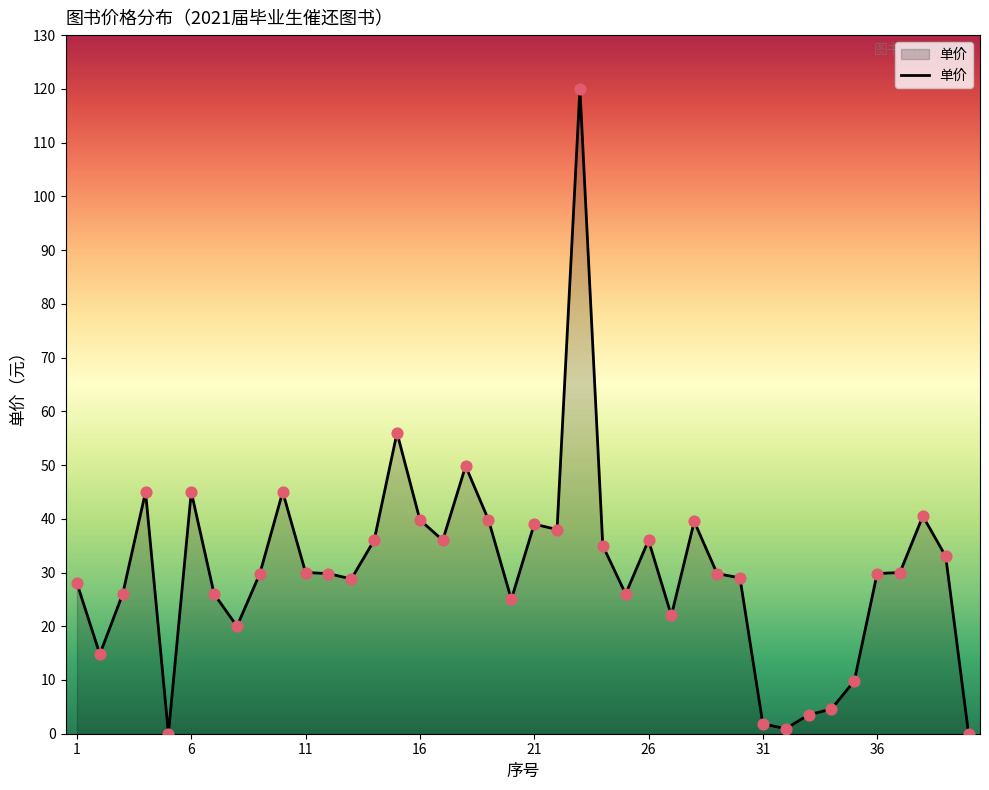

What is the greatest value displayed?

120.0